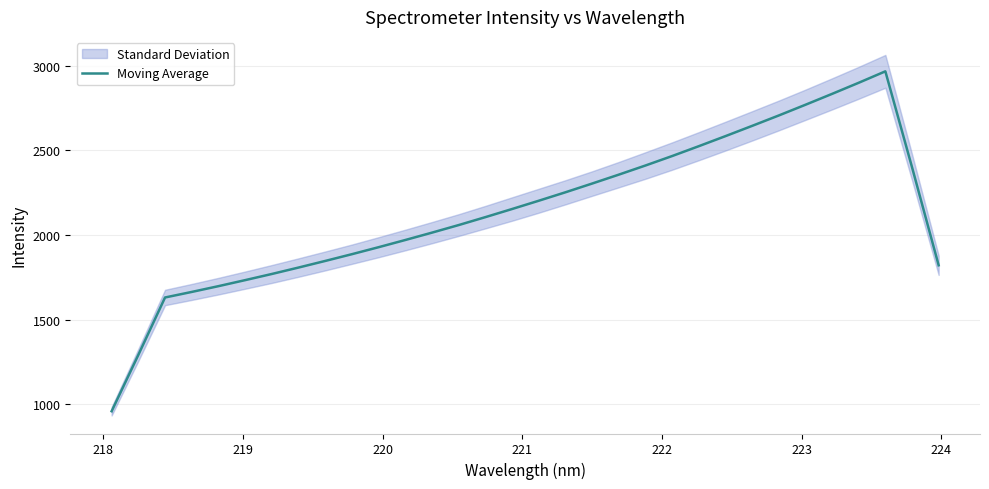

What is the highest value of the Moving Average series?

2967.3